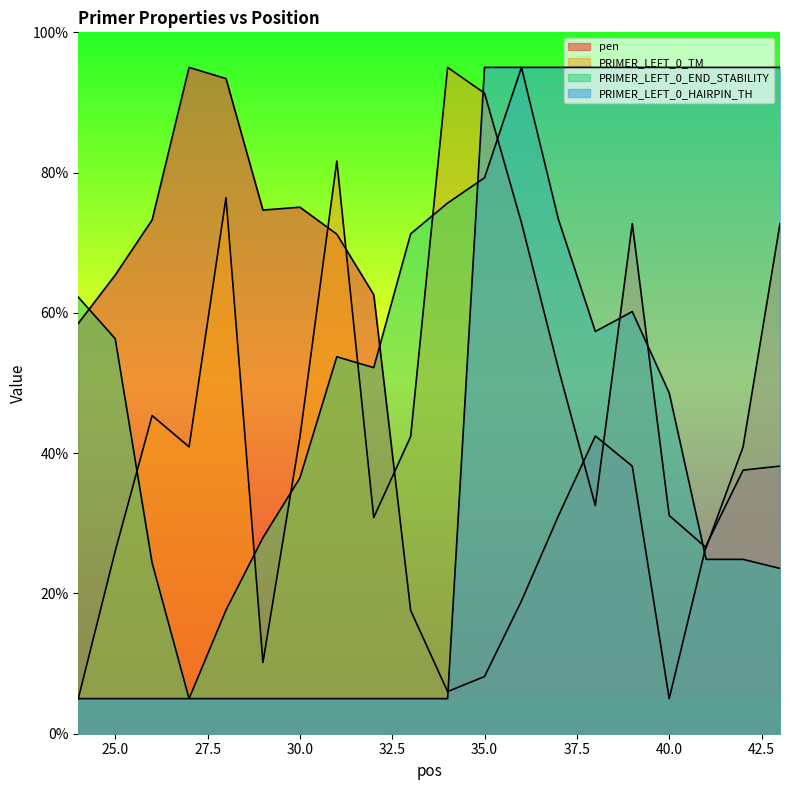

What is the value of the PRIMER_LEFT_0_HAIRPIN_TH point at the 6th from the left?

5.0